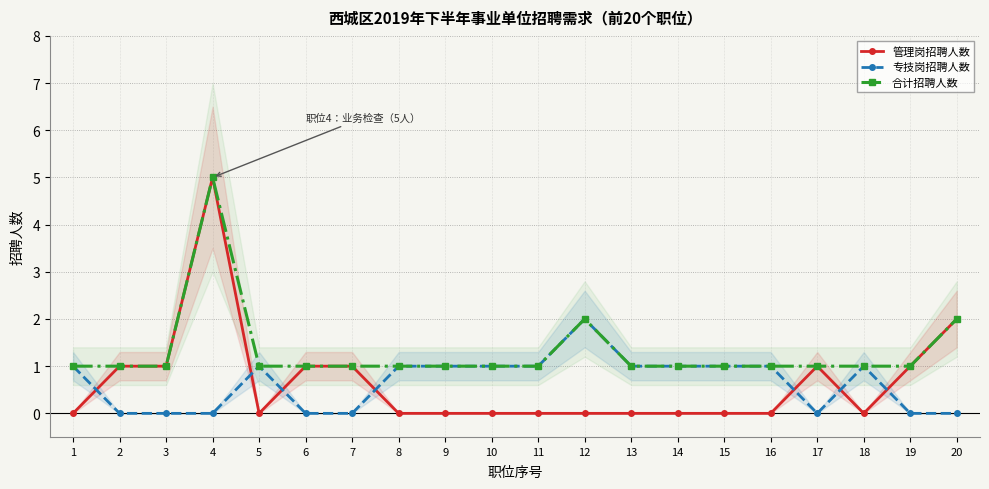

Rank the series by their maximum value, from lowest to highest.

专技岗招聘人数, 管理岗招聘人数, 合计招聘人数